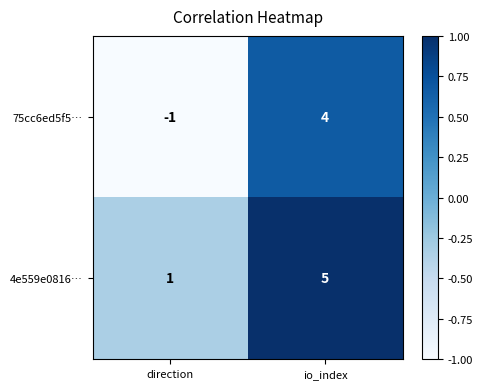

Reading left to right, list all the values displayed in this chart.

75cc6ed5f5…: direction=-1	io_index=4
4e559e0816…: direction=1	io_index=5